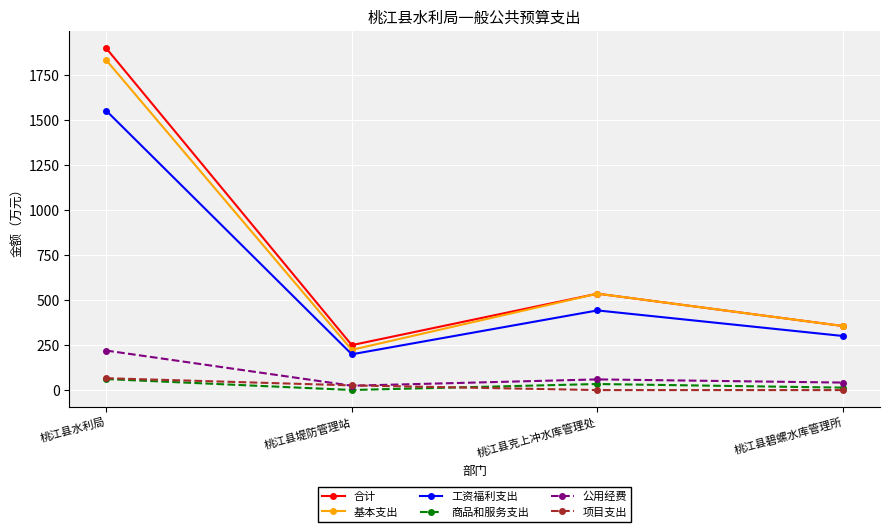

What is the average value of the 工资福利支出 series?

623.0